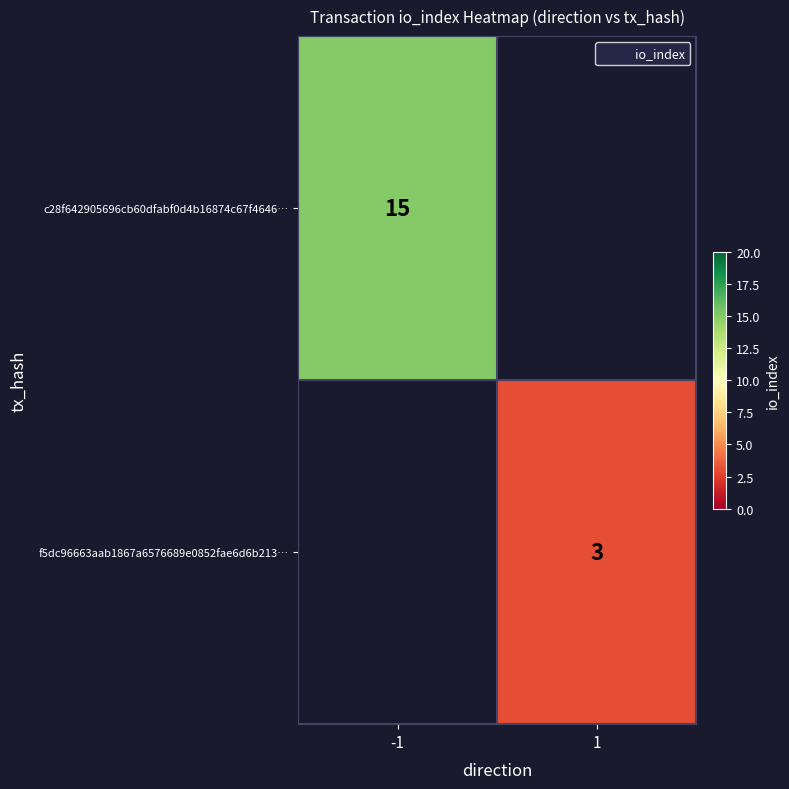

At how many categories does at least one series exceed 10?

1